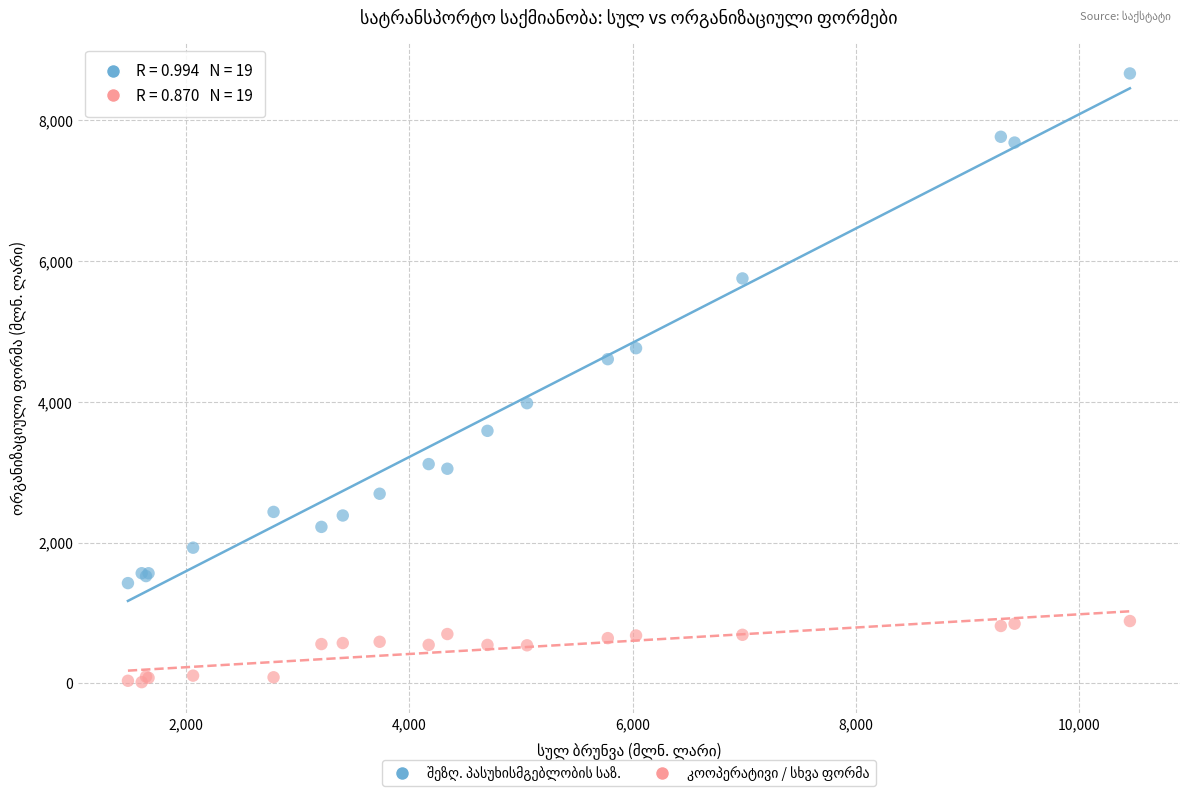

Across all series, what Y value is closest to 4343?

4607.9